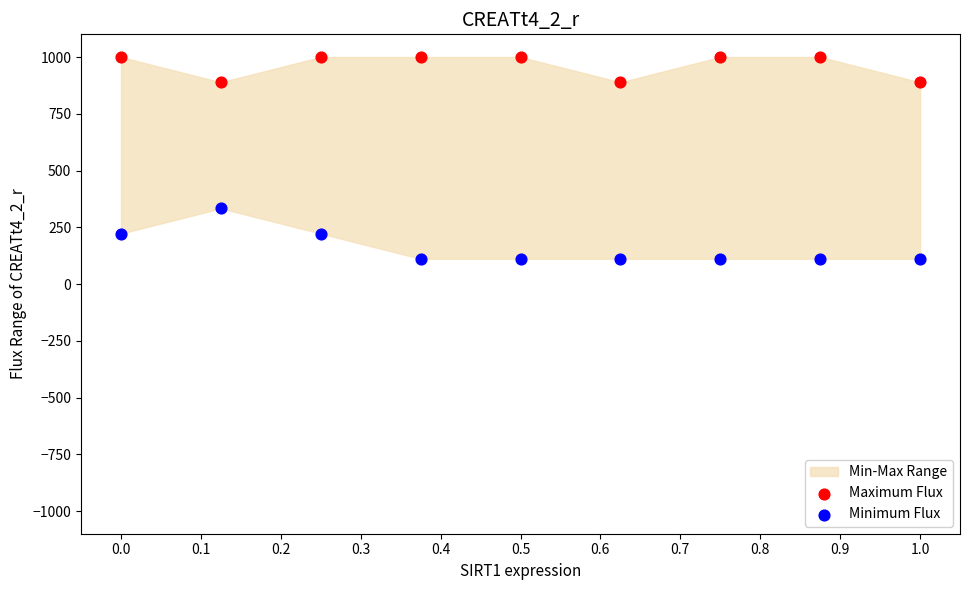

Across all data points, what is the range of X values (max minus min)?

1.0